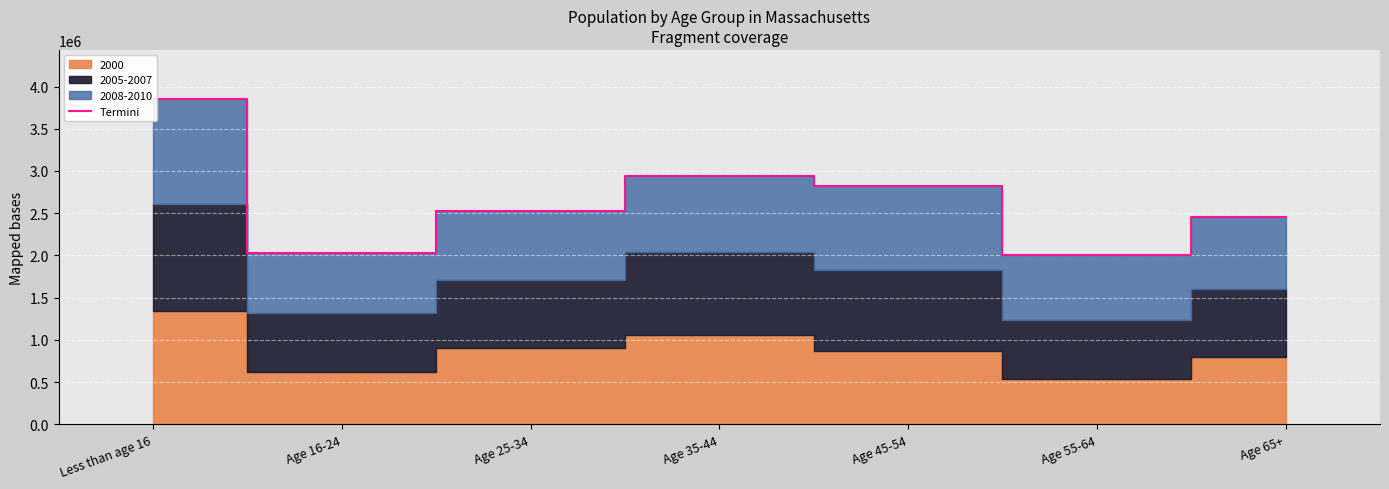

Rank the categories by value from highest to lowest.

Less than age 16, Age 35-44, Age 45-54, Age 25-34, Age 65+, Age 16-24, Age 55-64